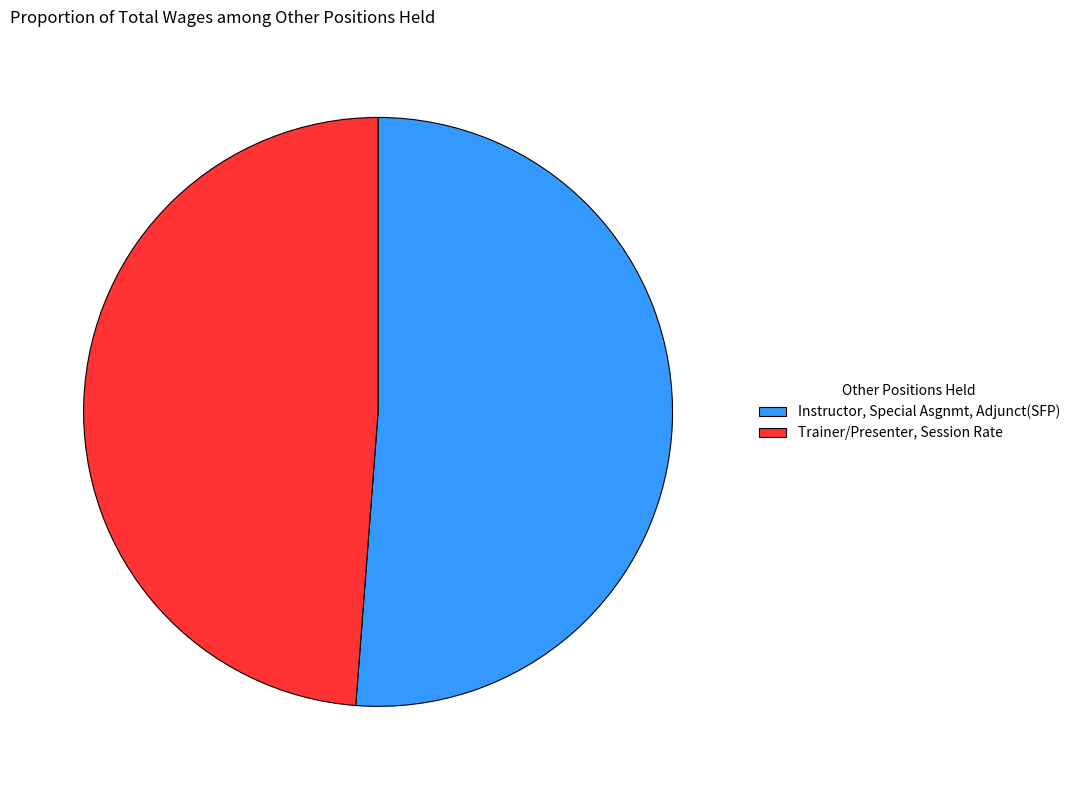

Does any single category account for the majority?

Yes